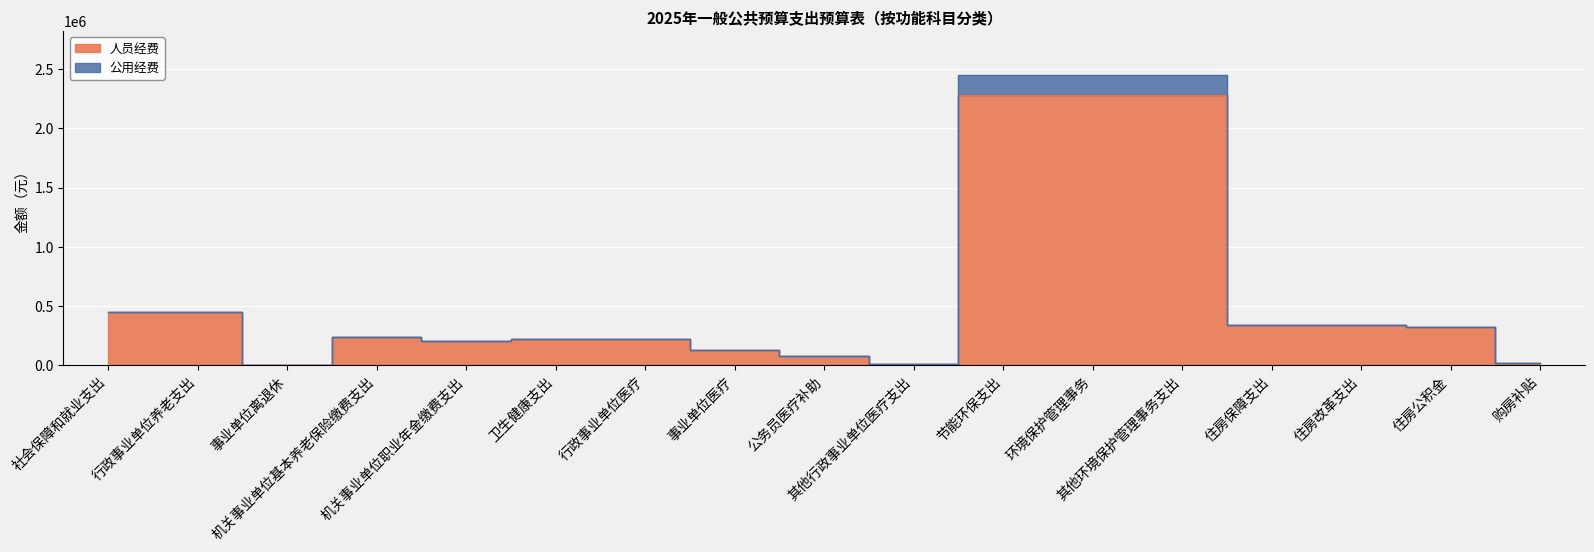

What is the label of the 9th point from the left?

公务员医疗补助